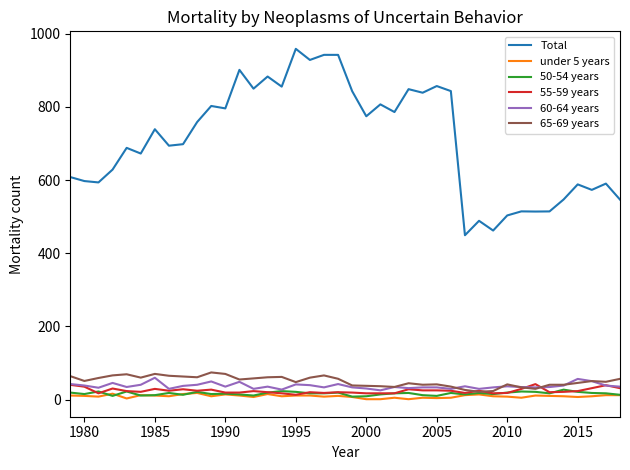

What is the minimum value for Total?

449.1